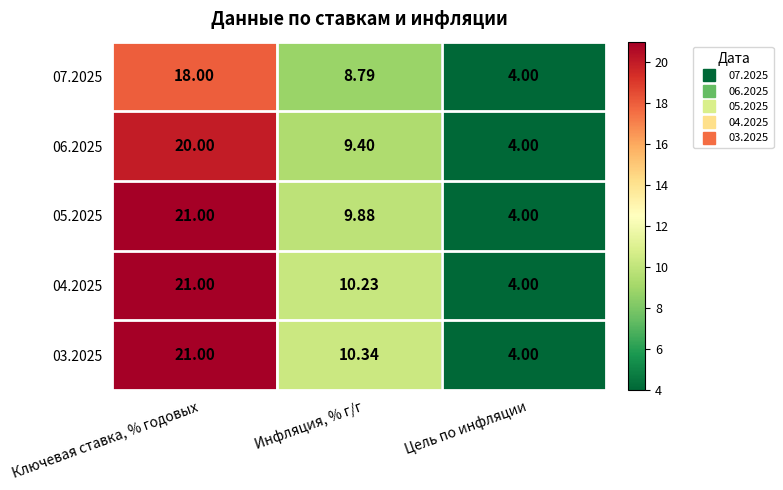

At which category is the sum across all series the highest?

Ключевая ставка, % годовых